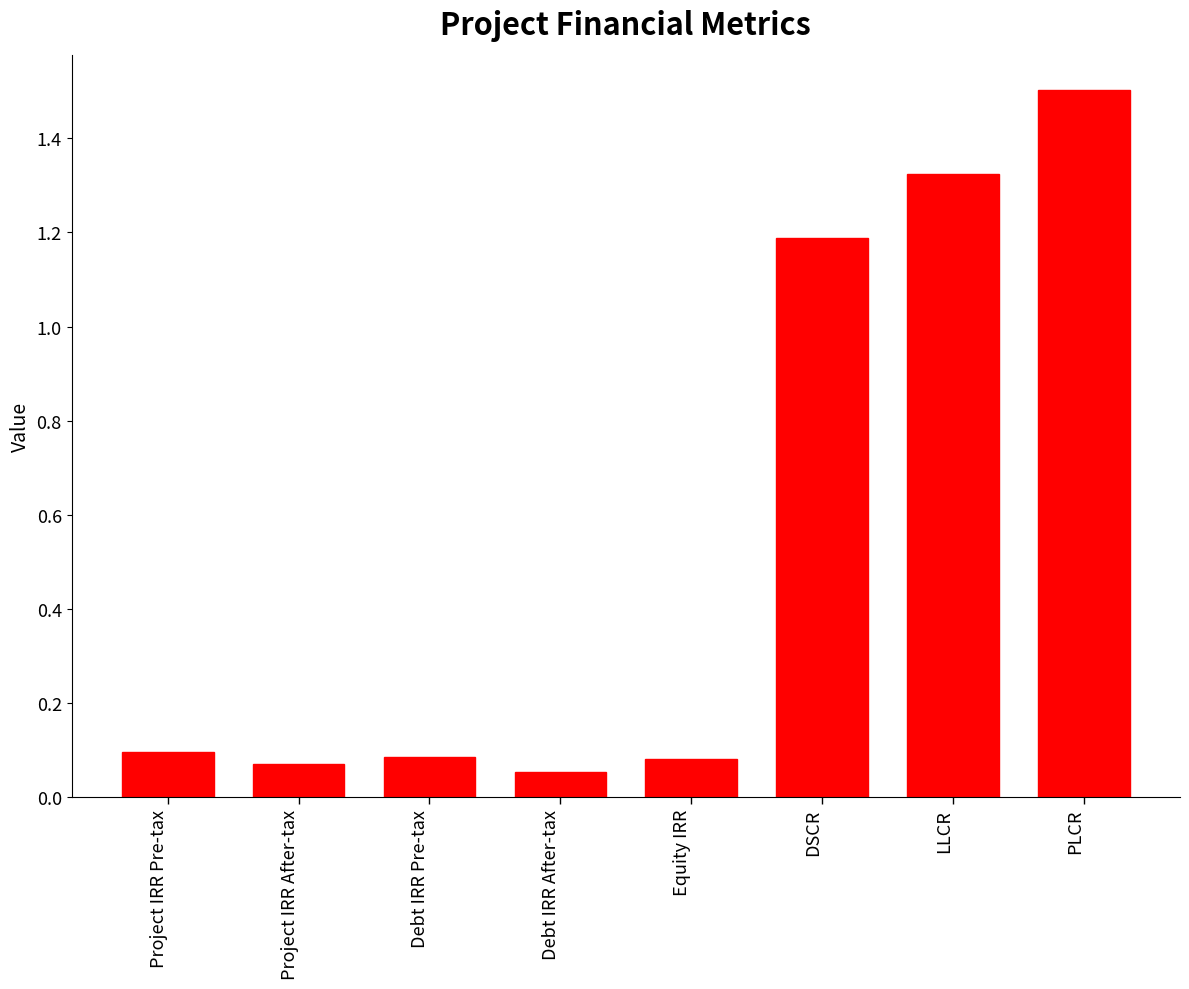

Does the chart contain any negative values?

No